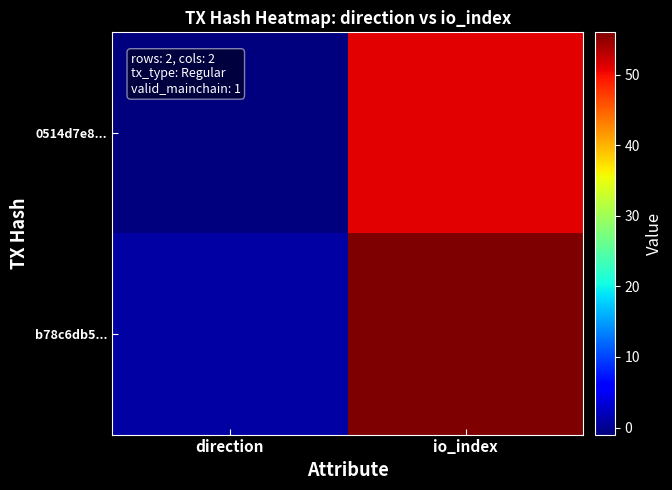

Which has a higher value, direction or io_index?

io_index